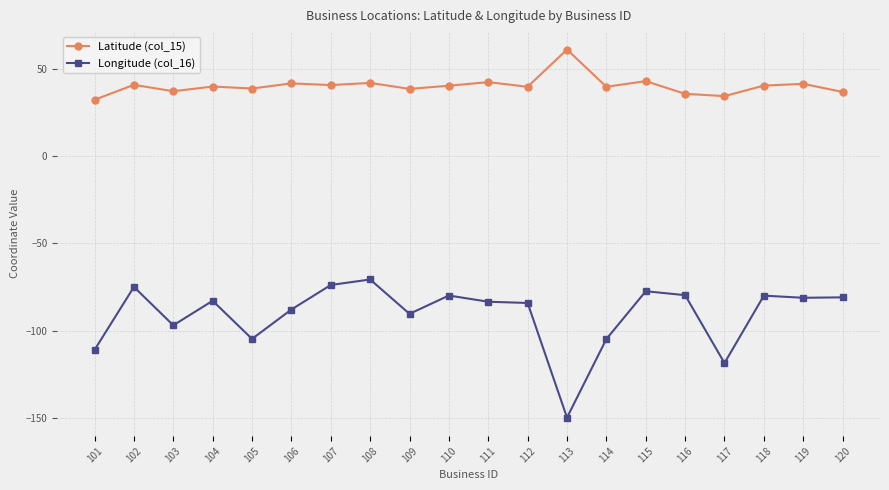

At which category is the sum across all series the highest?

108